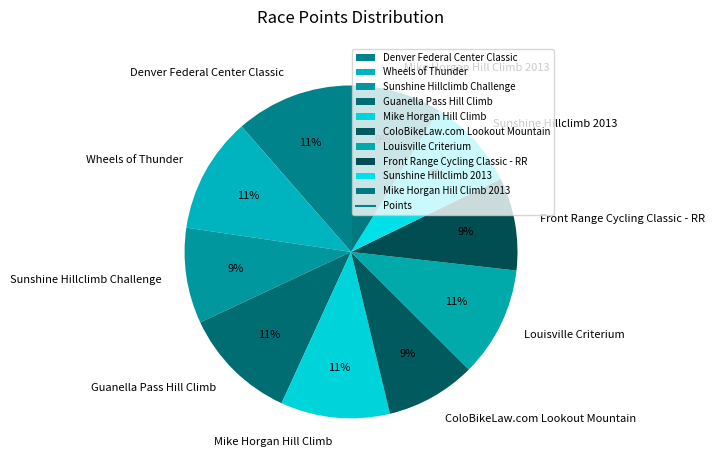

Count the number of slices in the pie.

10